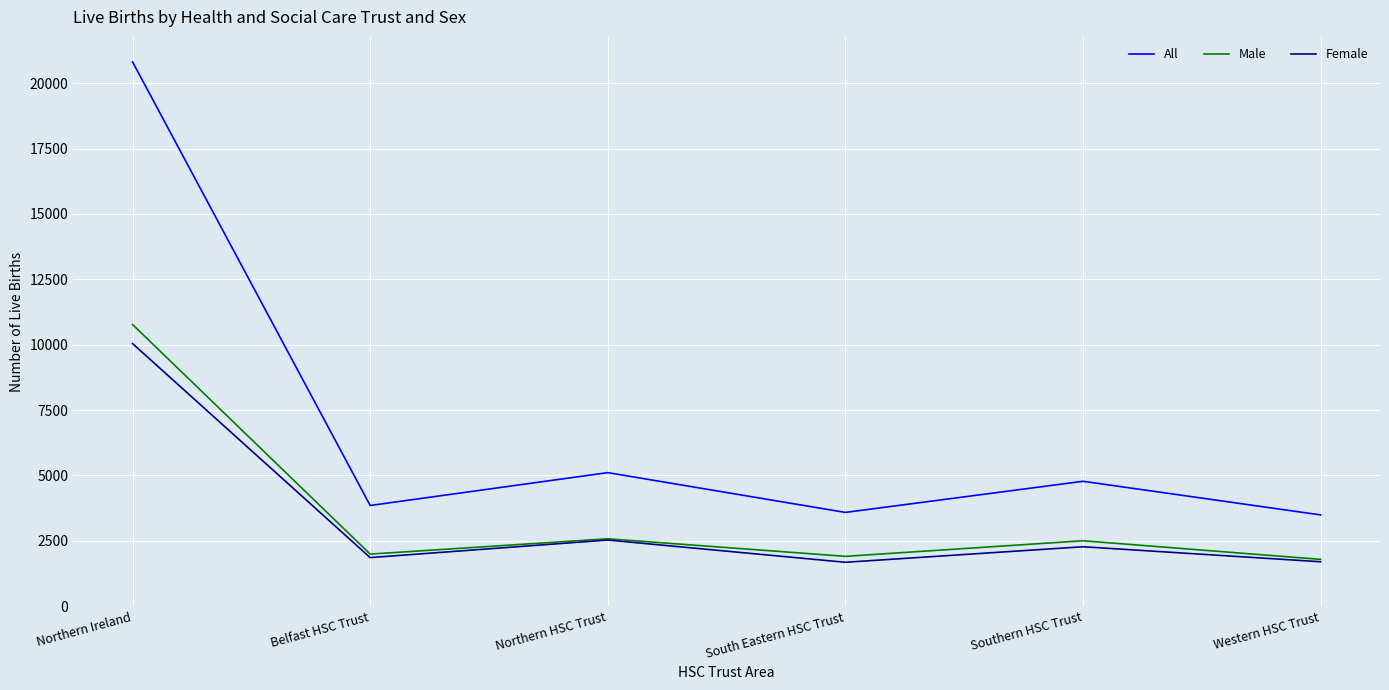

Which series has the largest total across all categories?

All